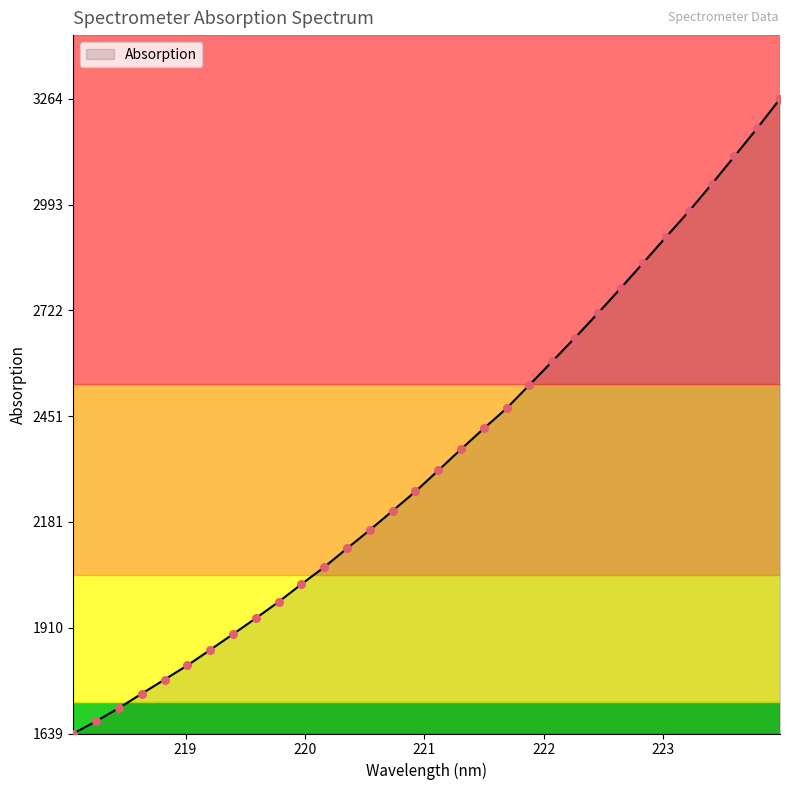

What is the maximum value shown in the chart?

3264.0